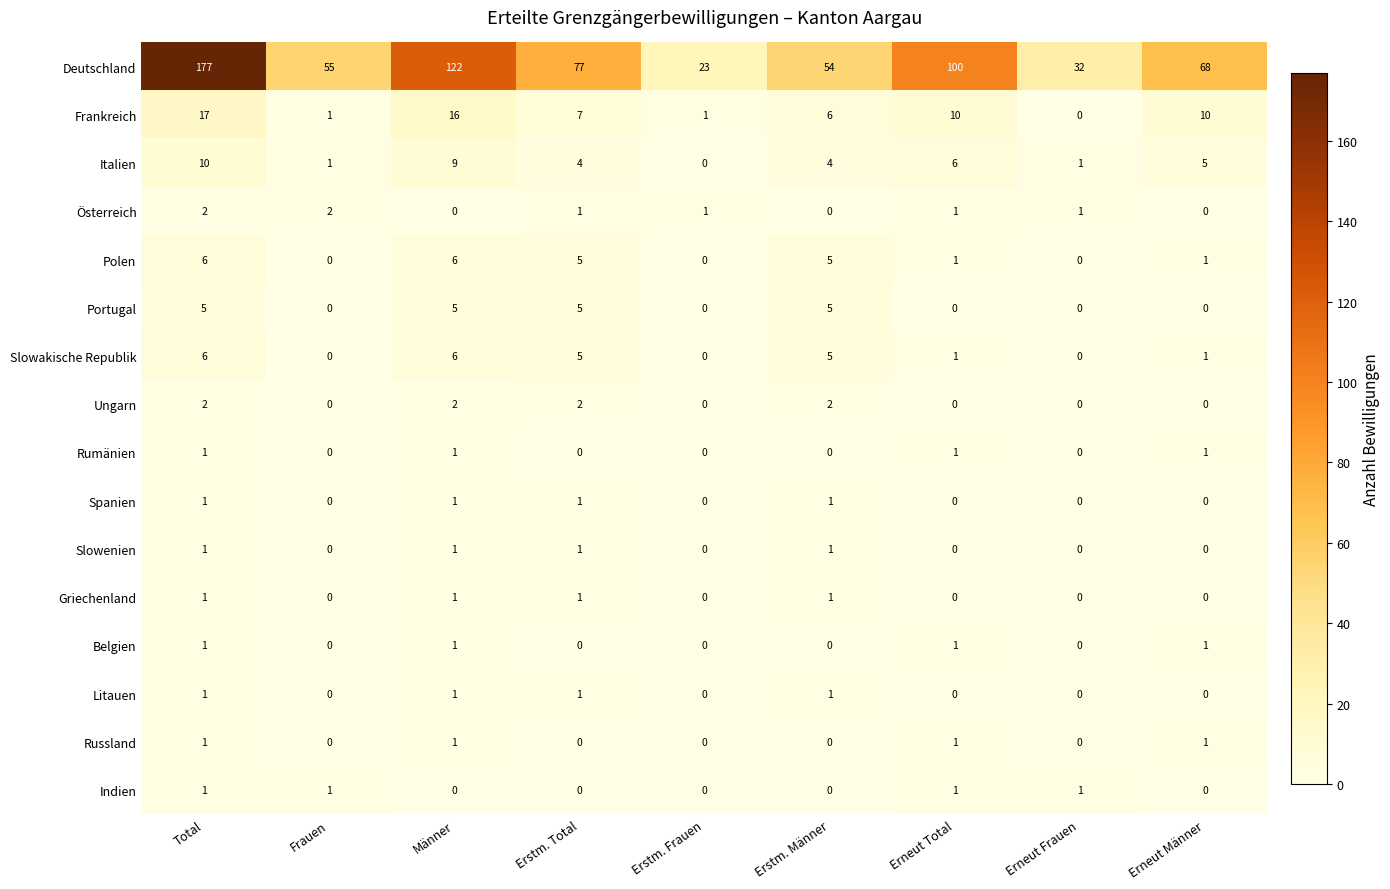

What is the spread (max minus min) of values at Frauen?

55